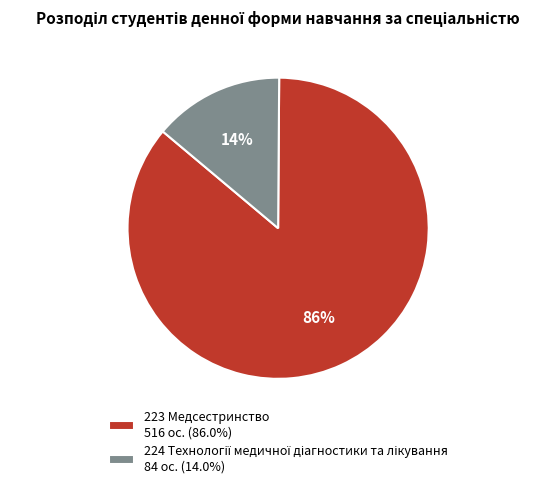

True or false: 224 accounts for 14% of the total.

True